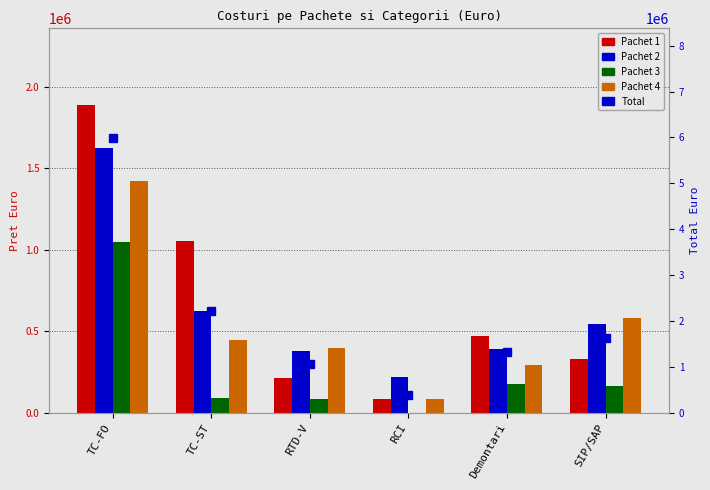

How many distinct data groups are displayed?

5